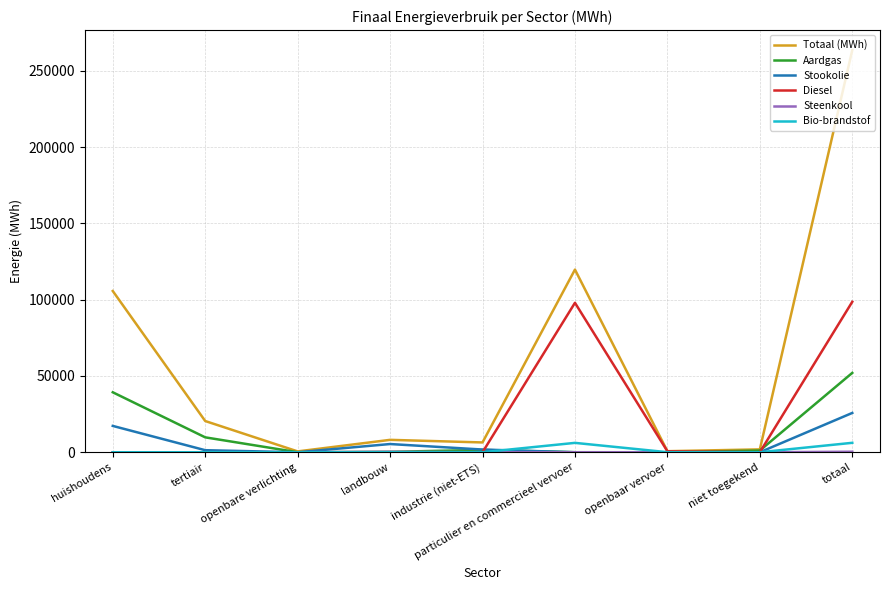

Which series has the widest spread of values?

Totaal (MWh)